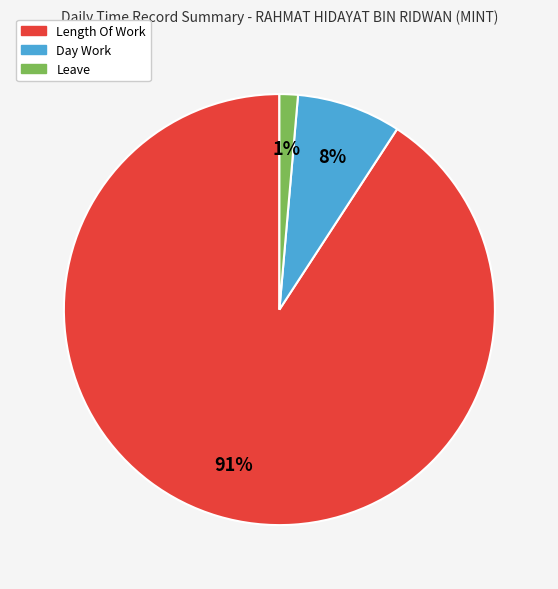

To the nearest percent, what is the average slice percentage?

33%